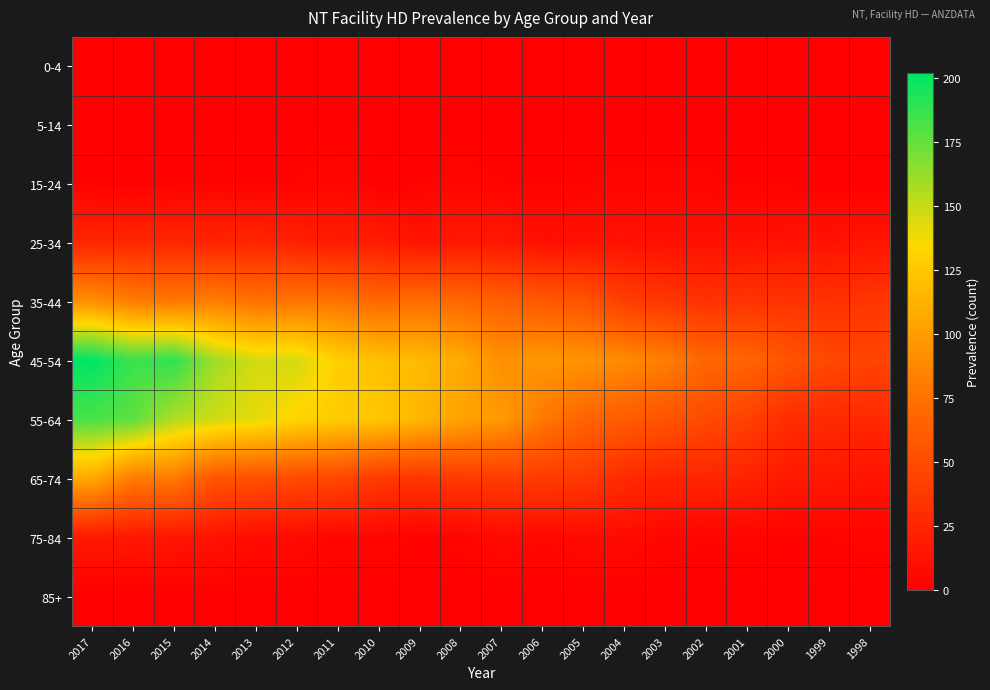

List the series in order of their peak value, lowest first.

0-4, 85+, 5-14, 15-24, 75-84, 25-34, 35-44, 65-74, 55-64, 45-54